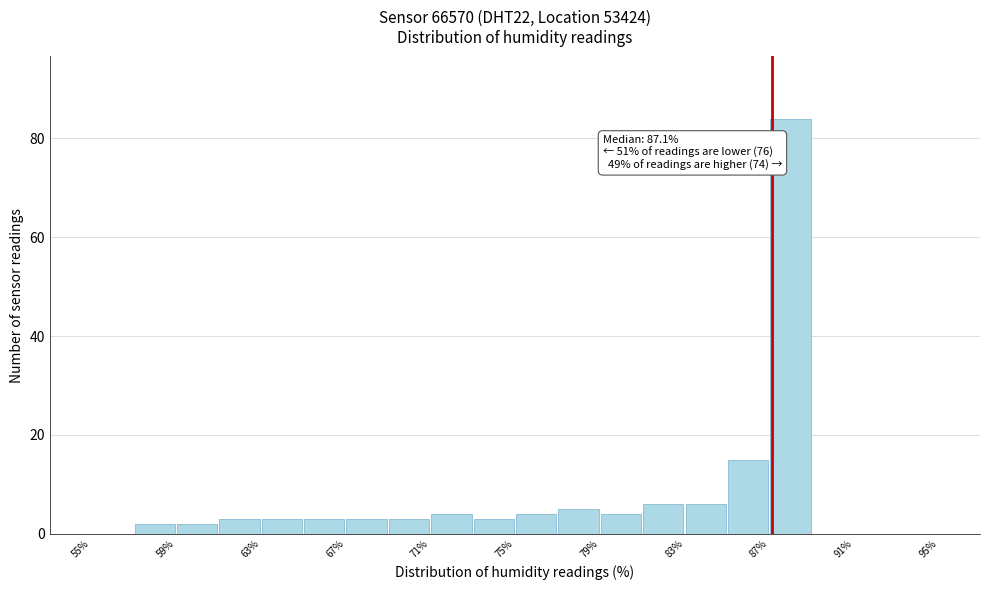

Over which range of the x-axis is the bar tallest?

87 to 89